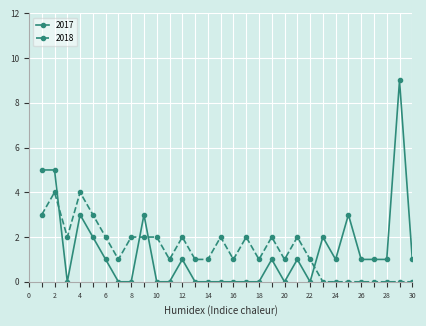

Which series ends up on top after the final intersection of 2017 and 2018?

2017